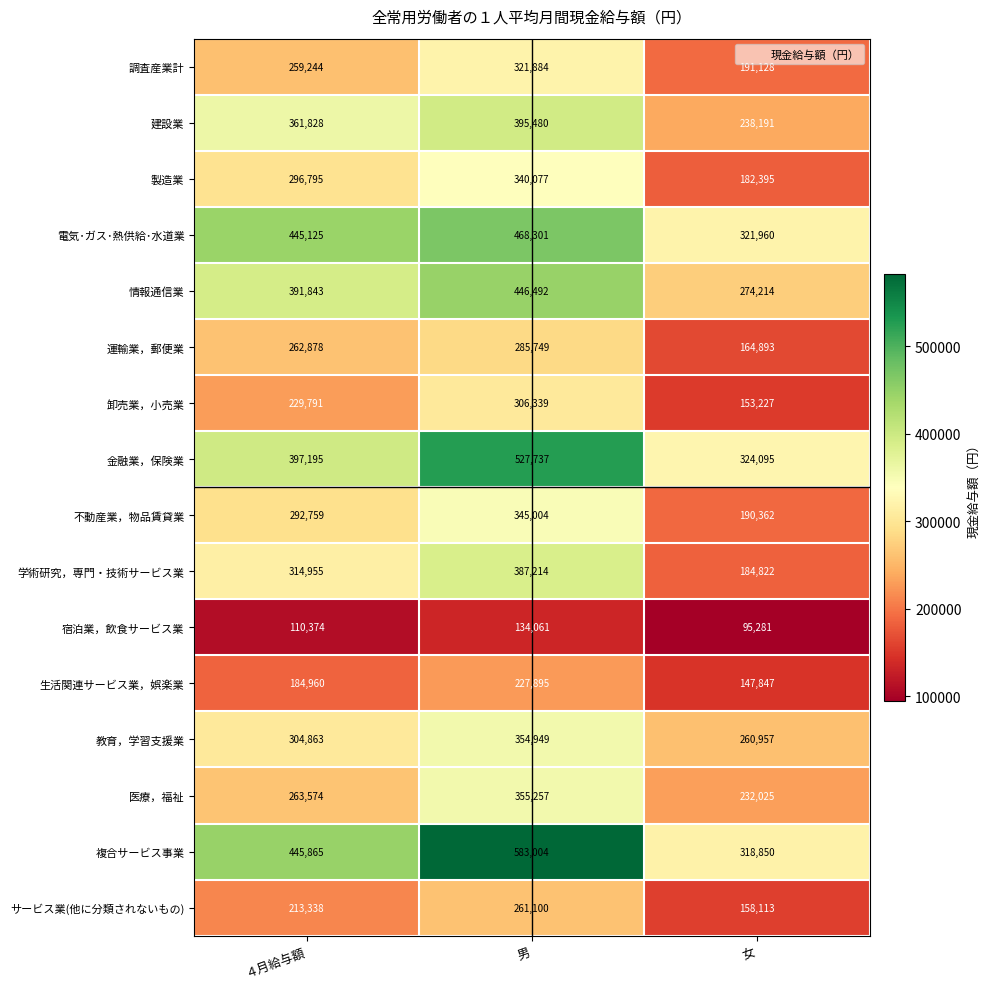

What is the average value of the サービス業(他に分類されないもの) series?

210850